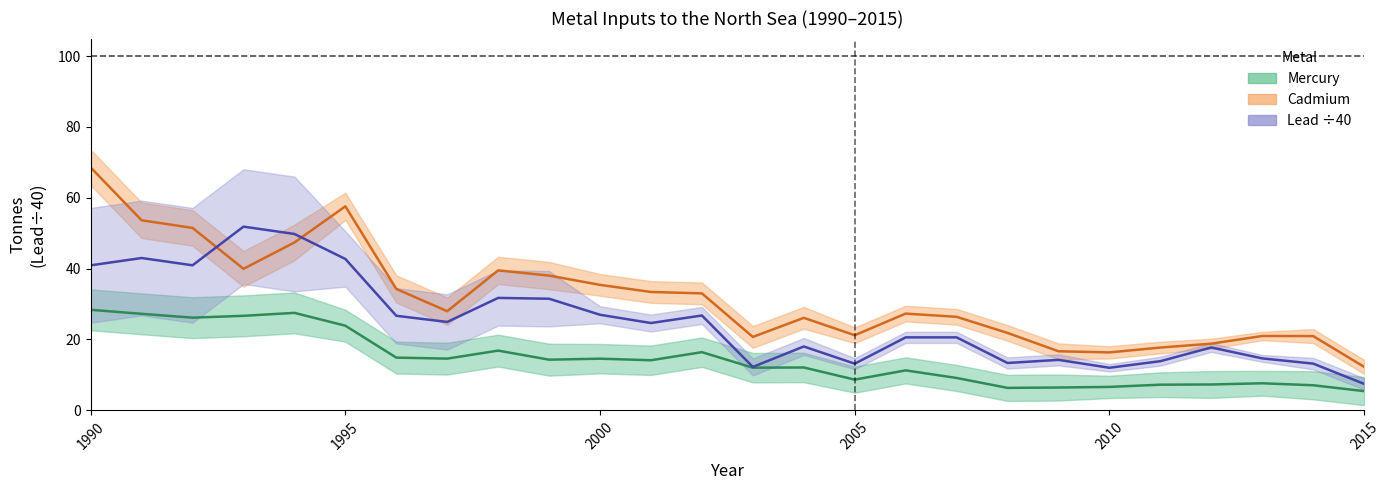

How many lines are shown in the chart?

3